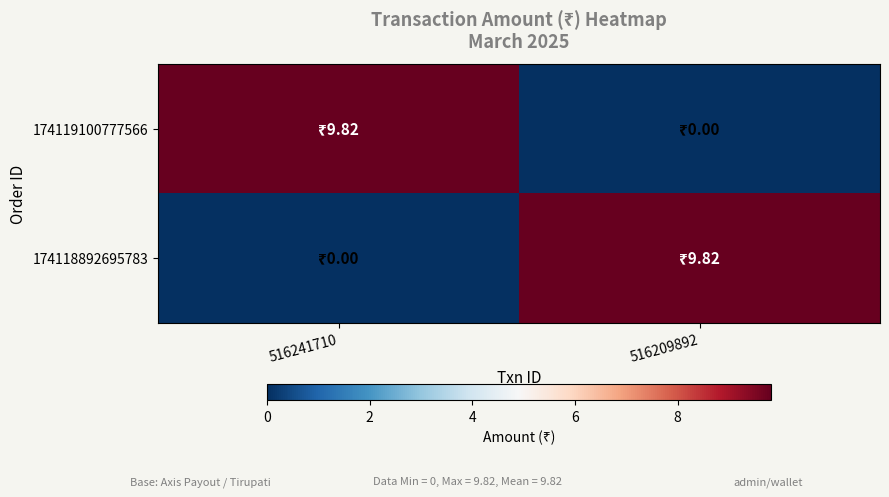

At how many categories does at least one series exceed 5?

2